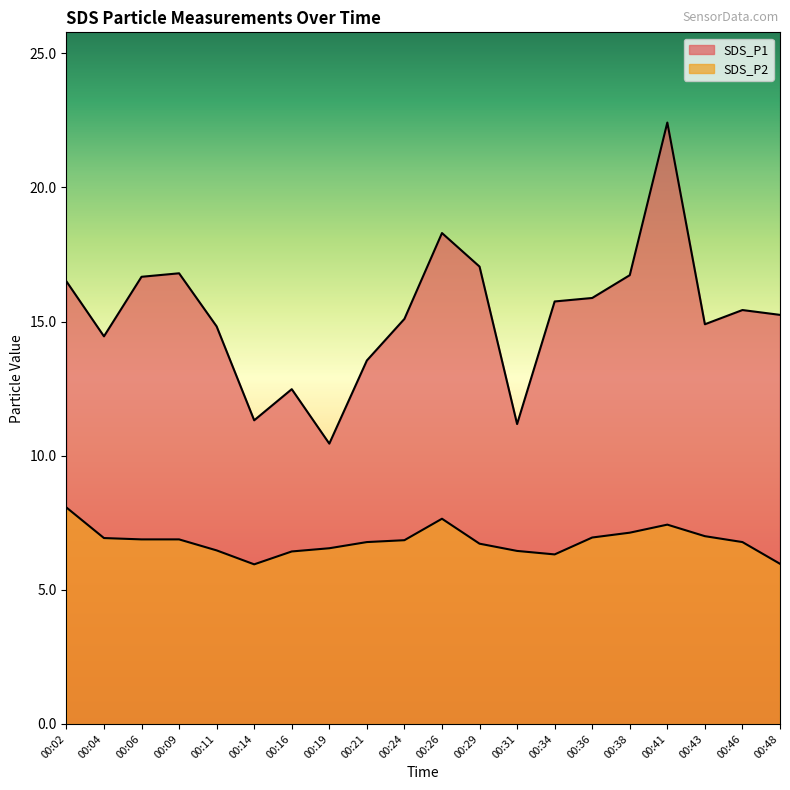

At how many categories does at least one series exceed 12?

17